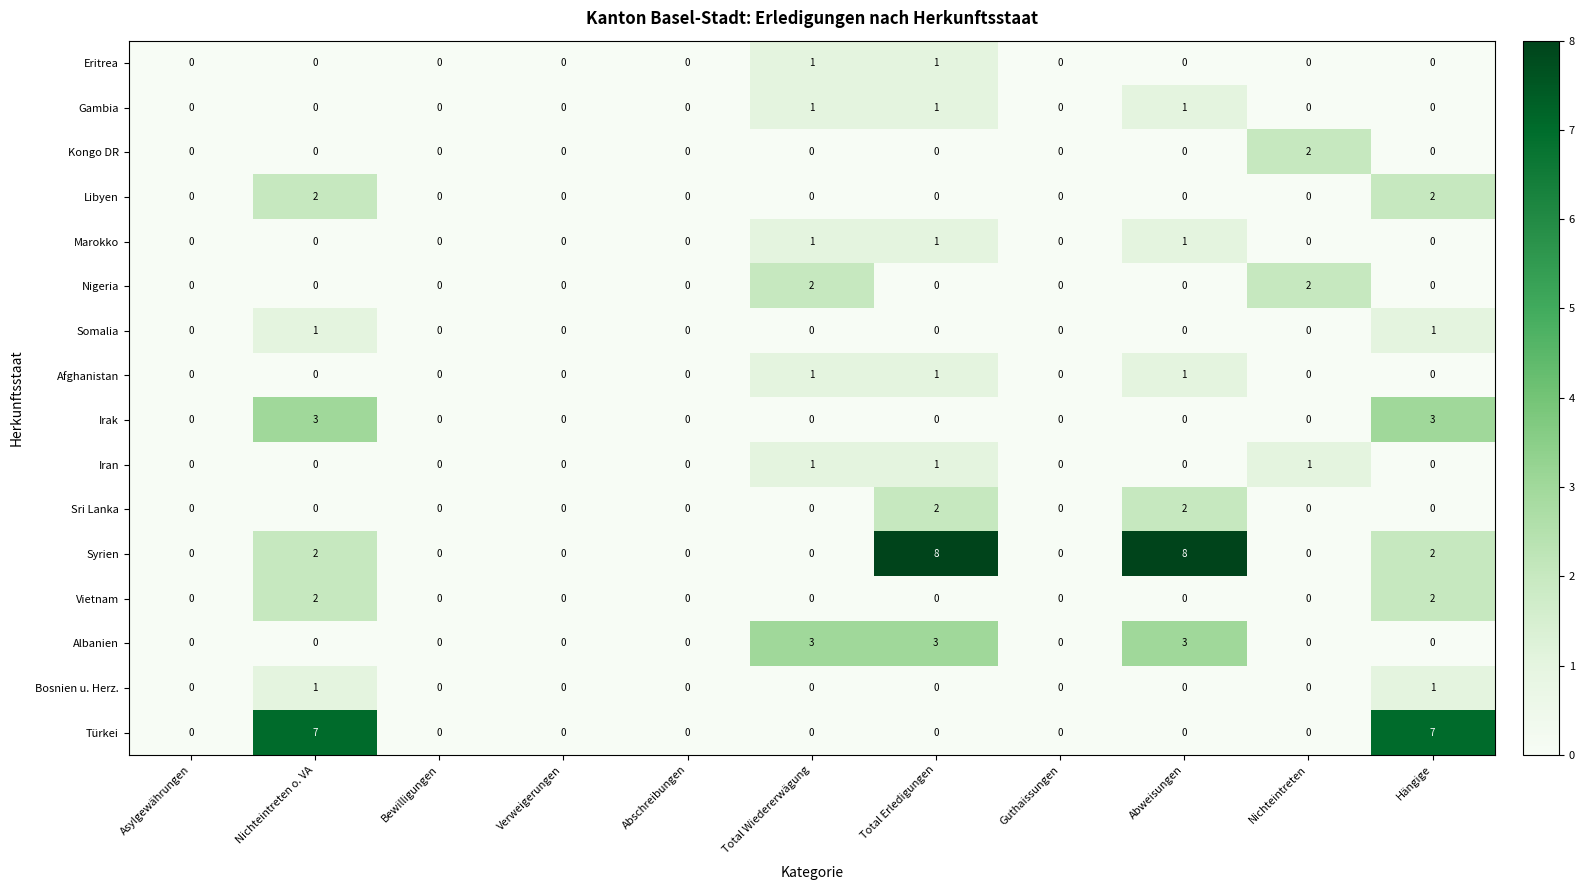

What is the greatest value displayed?

8